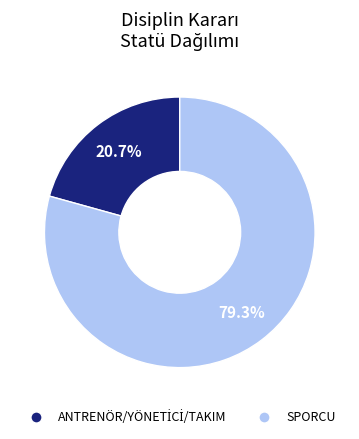

Count the number of slices in the pie.

2